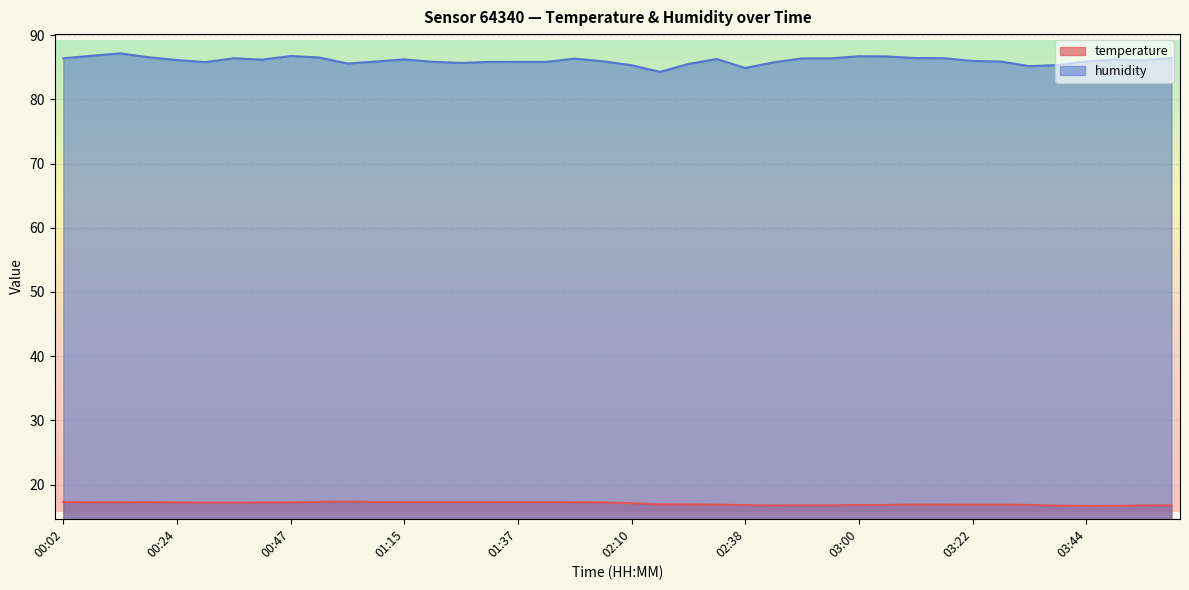

Where is the first local maximum for humidity?

00:13